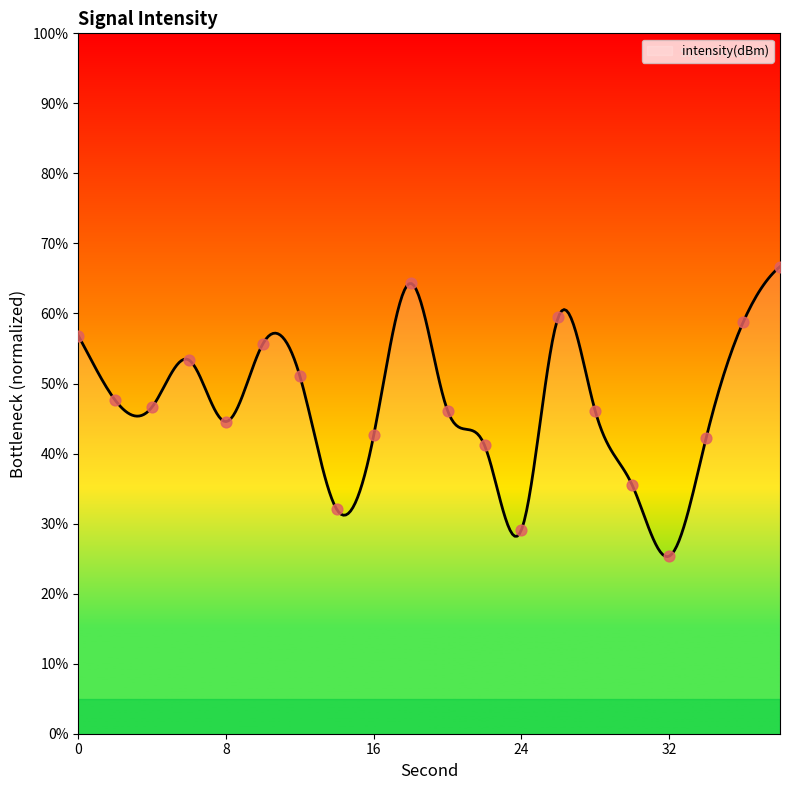

Approximately how many times larger is the value at 14 compared to 12?

0.6